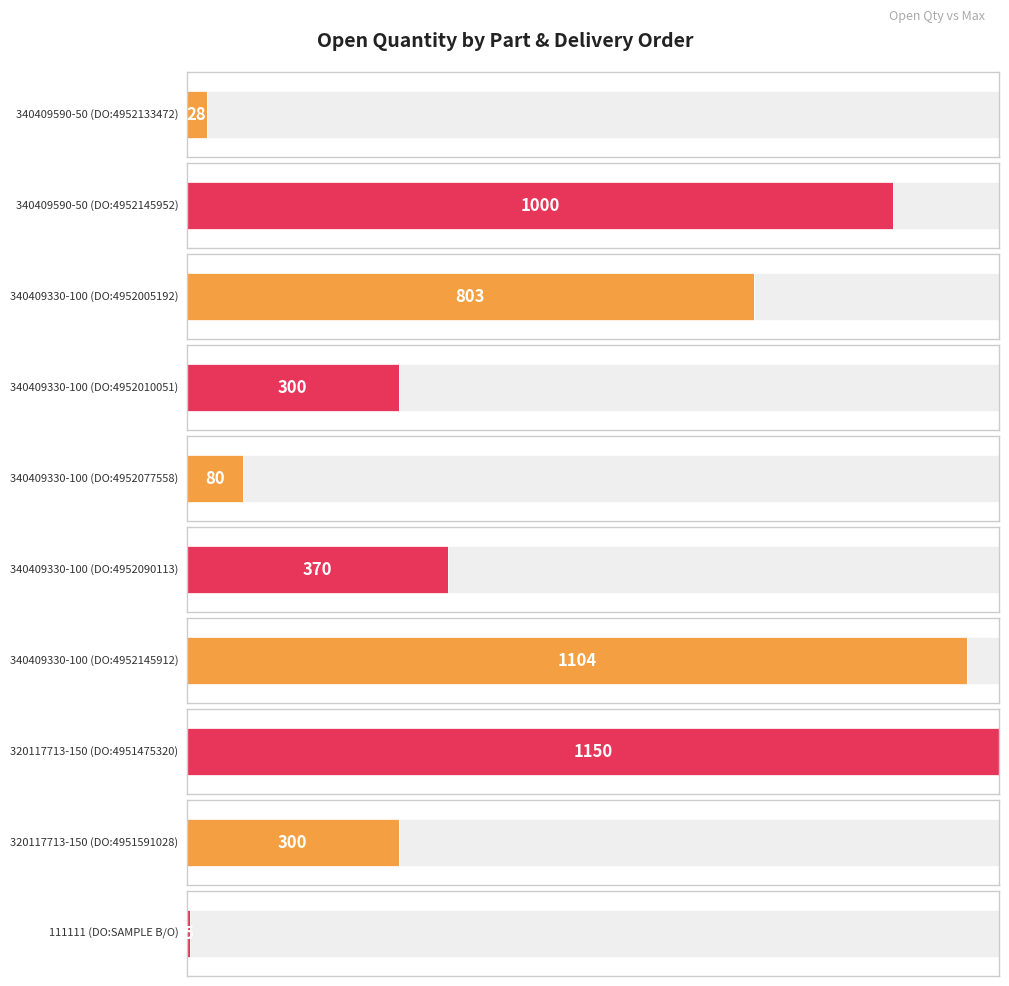

What is the sum of all values?

5140